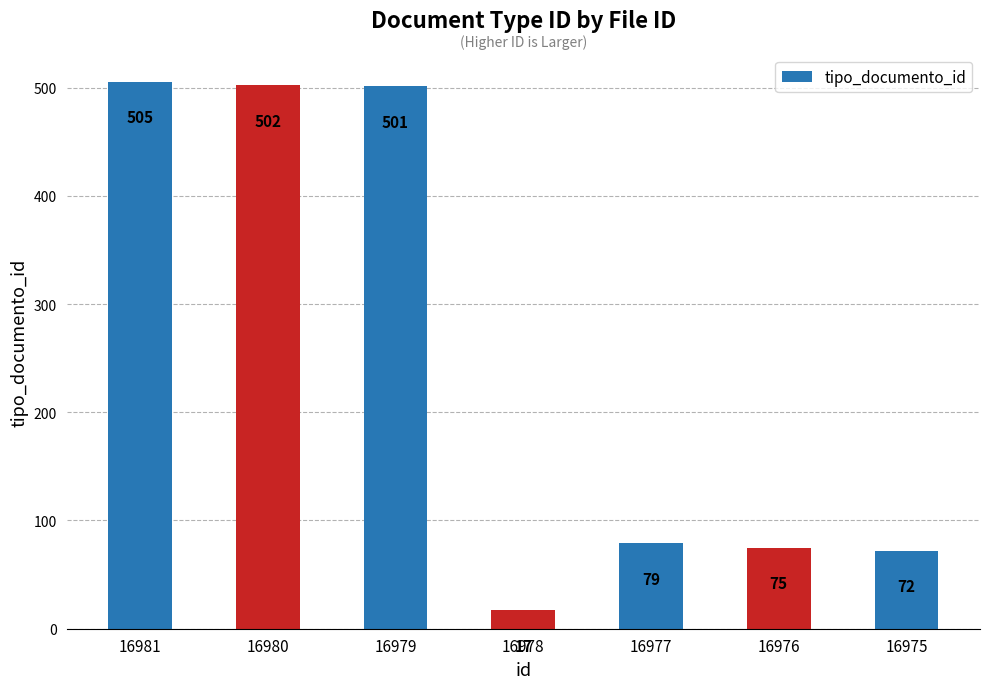

What is the change in value from 16978 to 16976?

+58